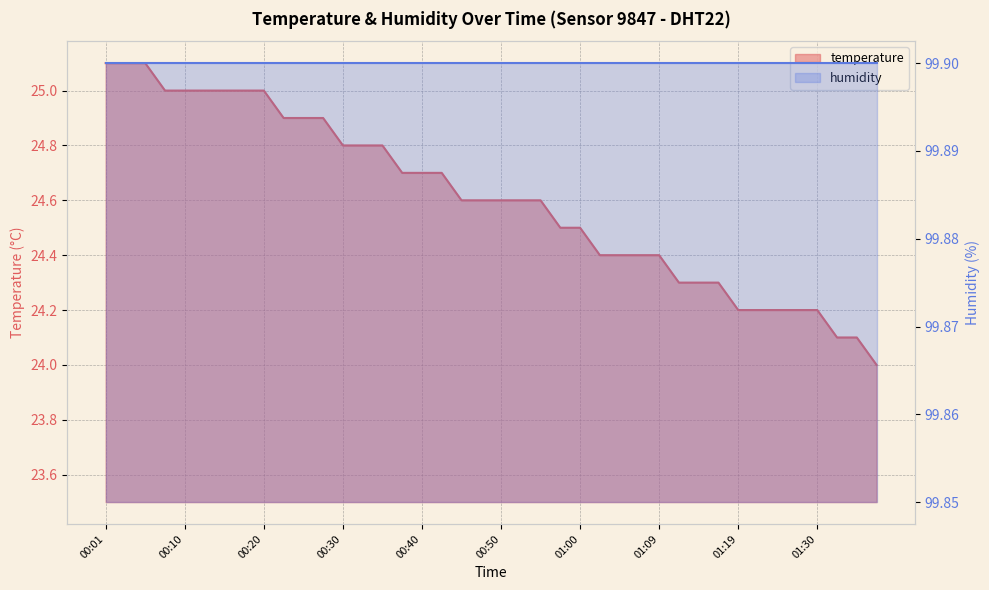

Does the chart have visible grid lines?

Yes